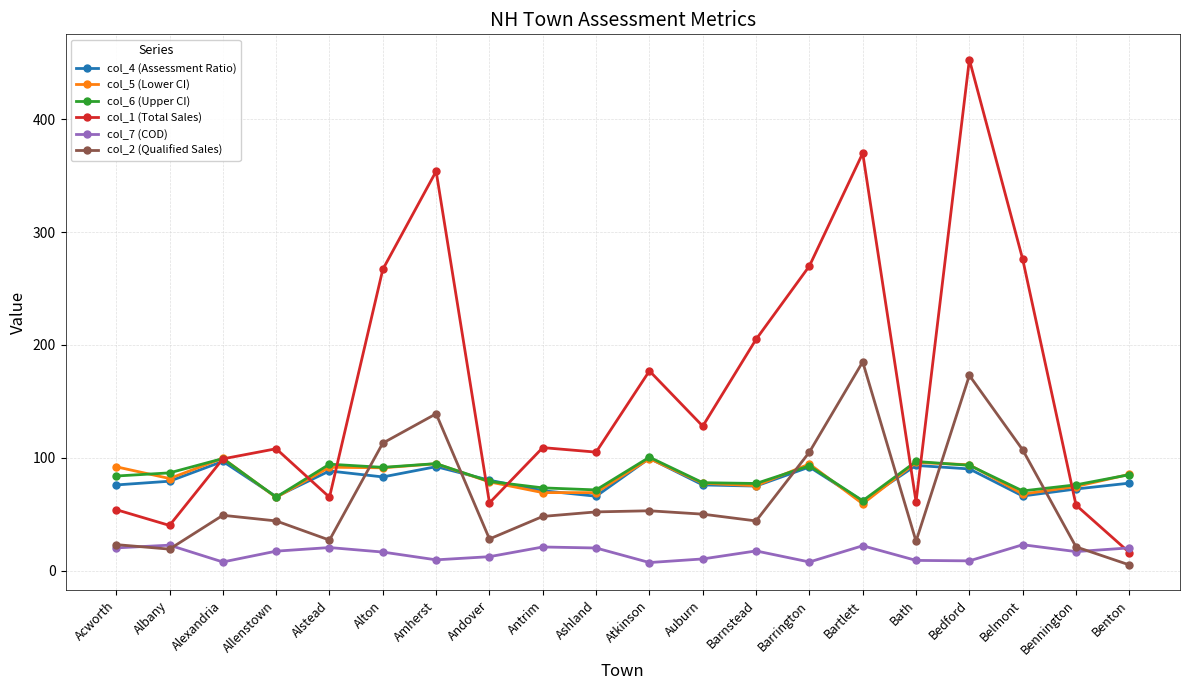

True or false: col_2 (Qualified Sales) and col_1 (Total Sales) intersect in this chart.

False